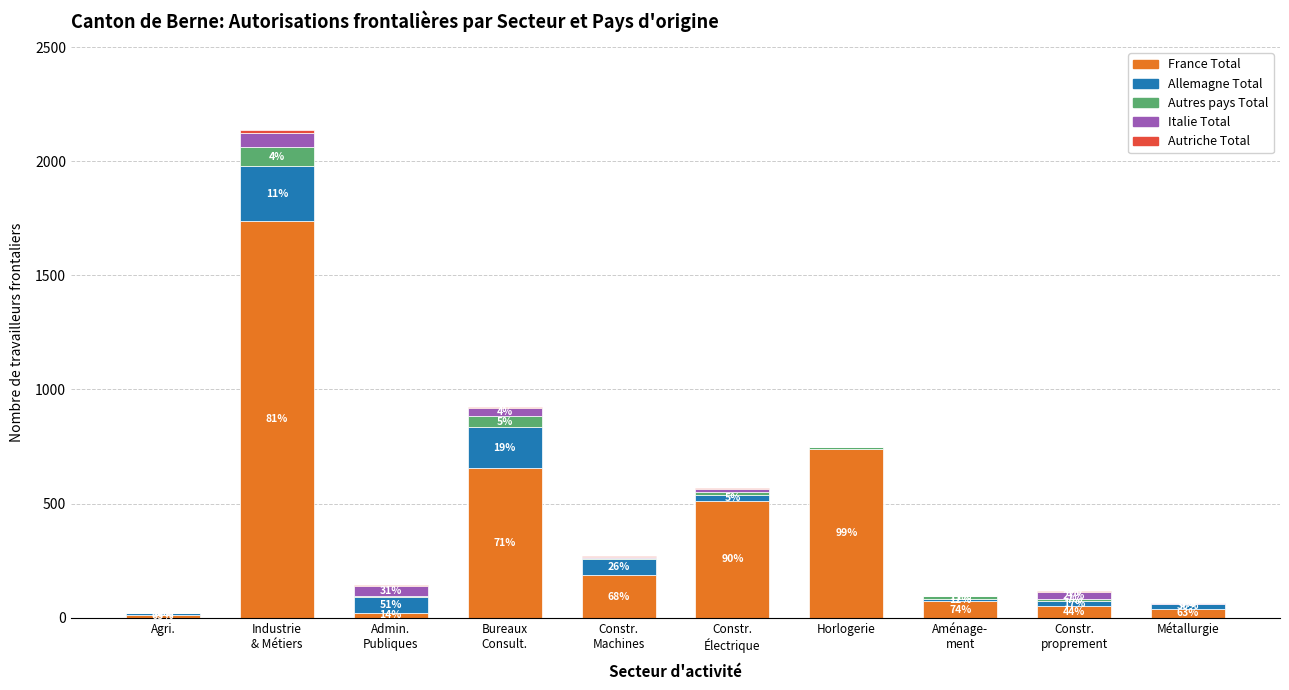

At which label is France Total closest to 875?

Horlogerie